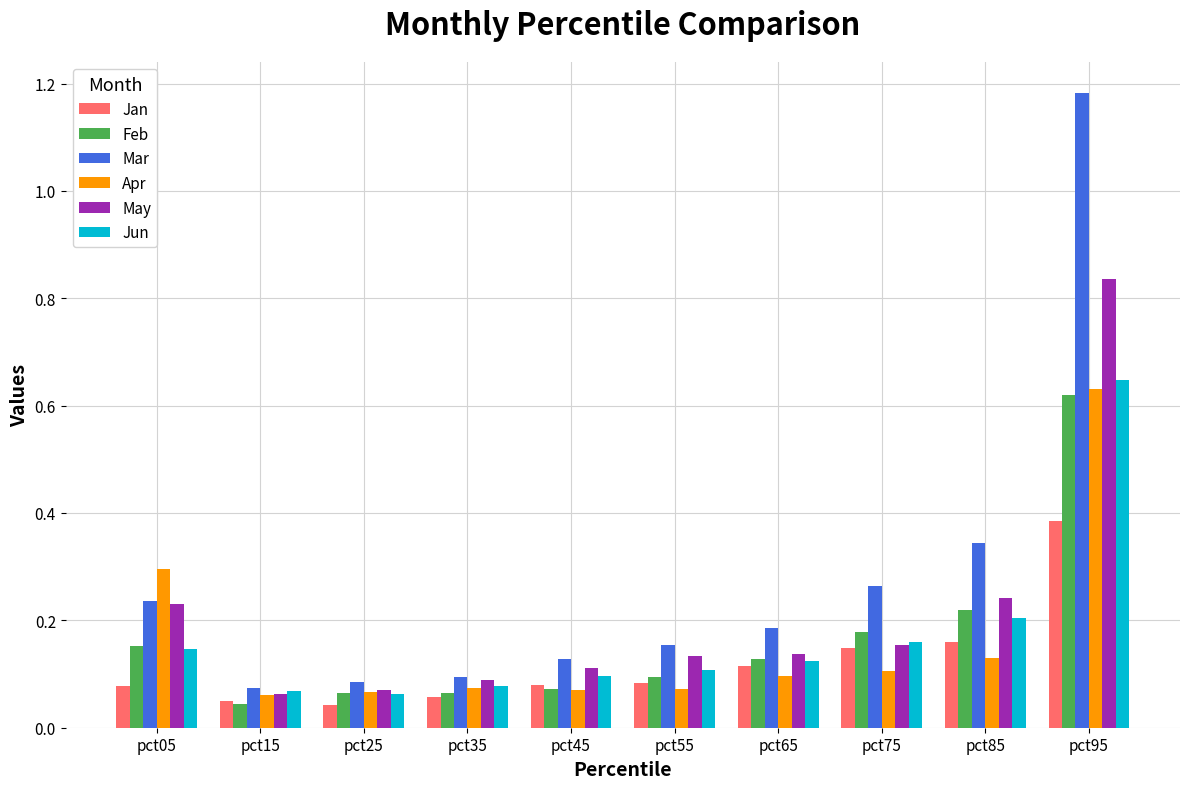

Which series changed the most between pct55 and pct65?

Feb